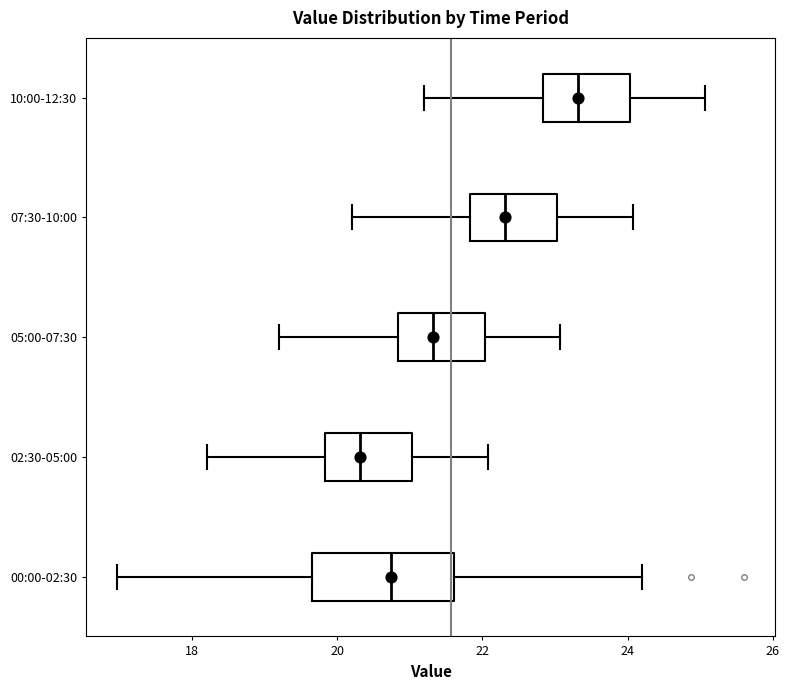

Where is the left edge of the box for 07:30-10:00 on the x-axis? The values are not printed on the chart, so give them approximately, as read against the axis.

21.8